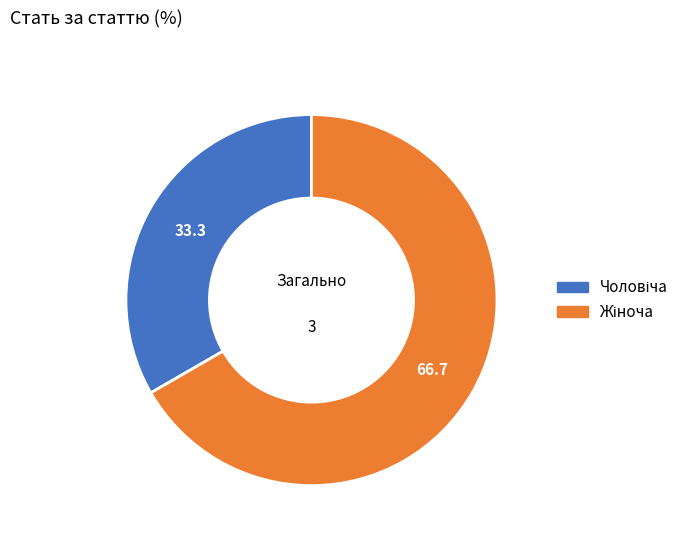

How many slices are in this pie chart?

2